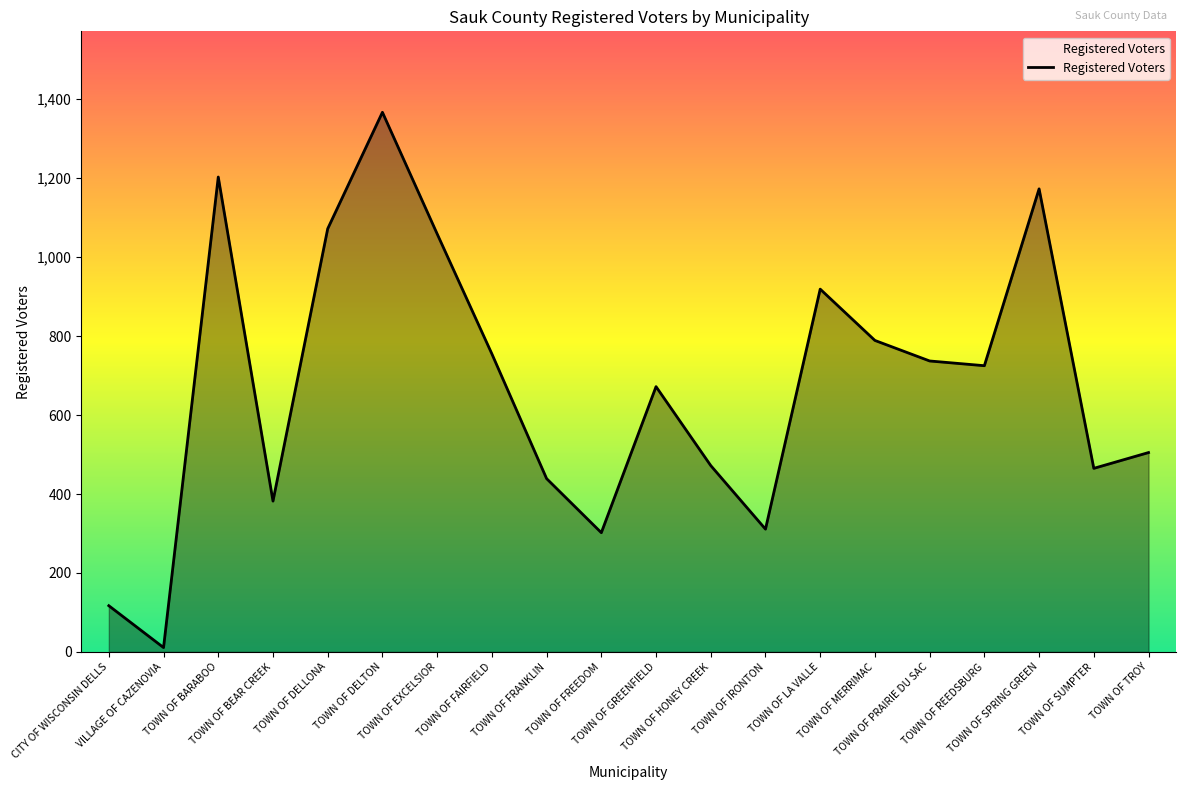

What is the sum of all values?

13475